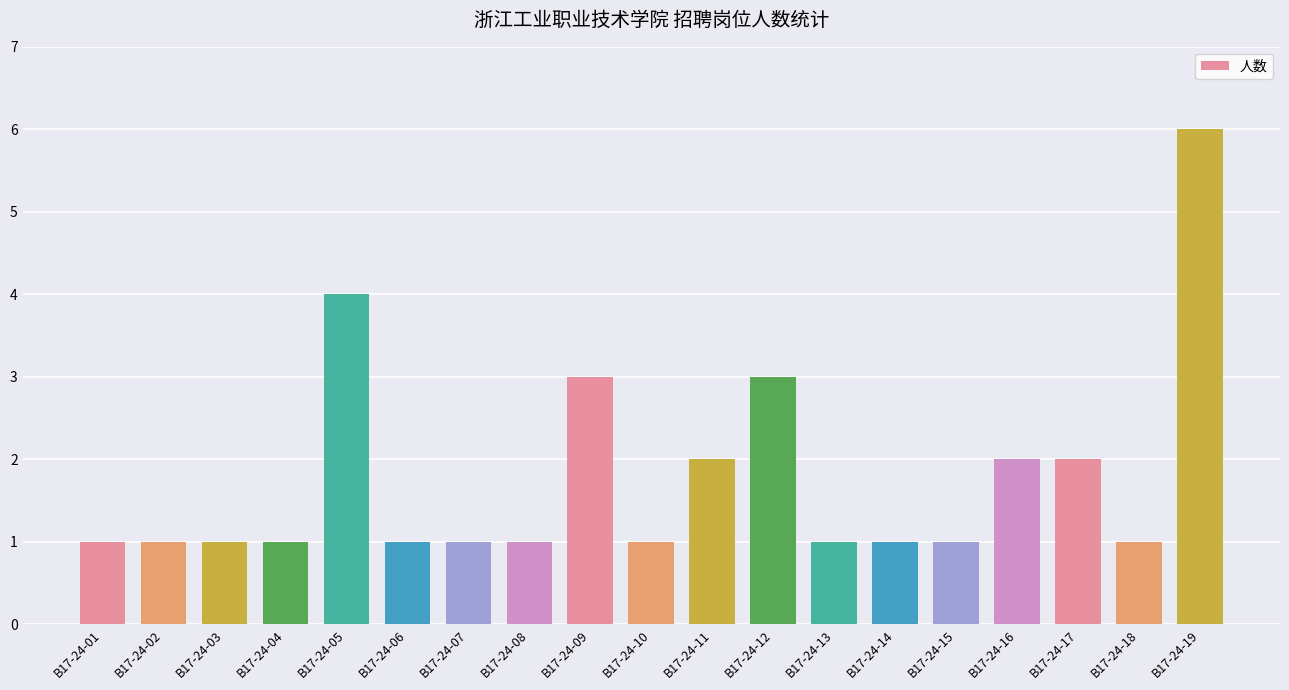

Is it true that the value at B17-24-05 is 6?

False